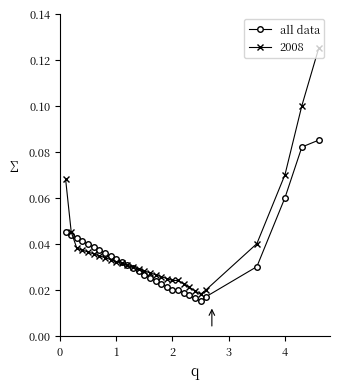

How many all data values are between 0 and 1?

30